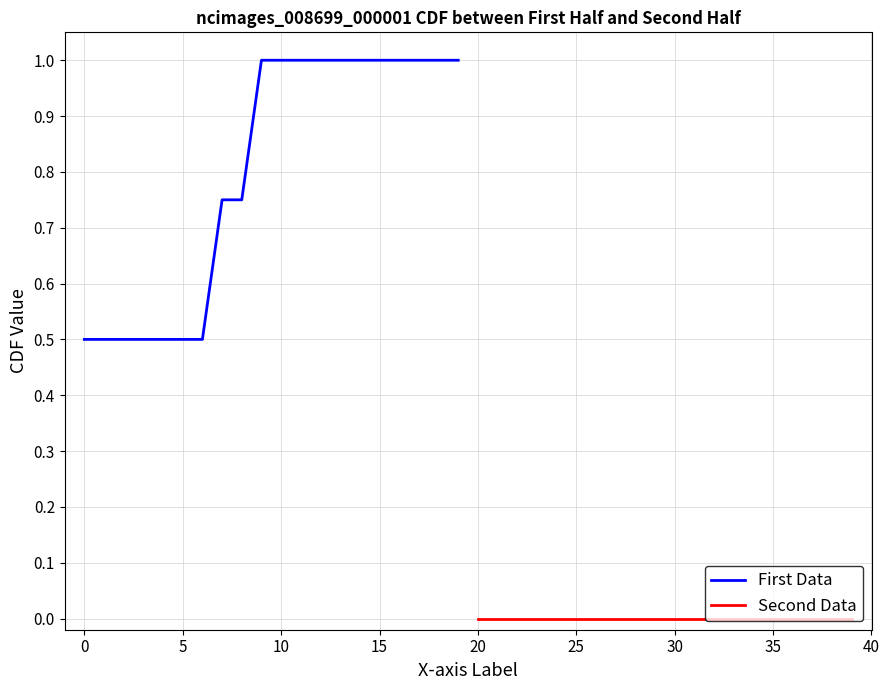

What is the maximum value for First Data?

1.0